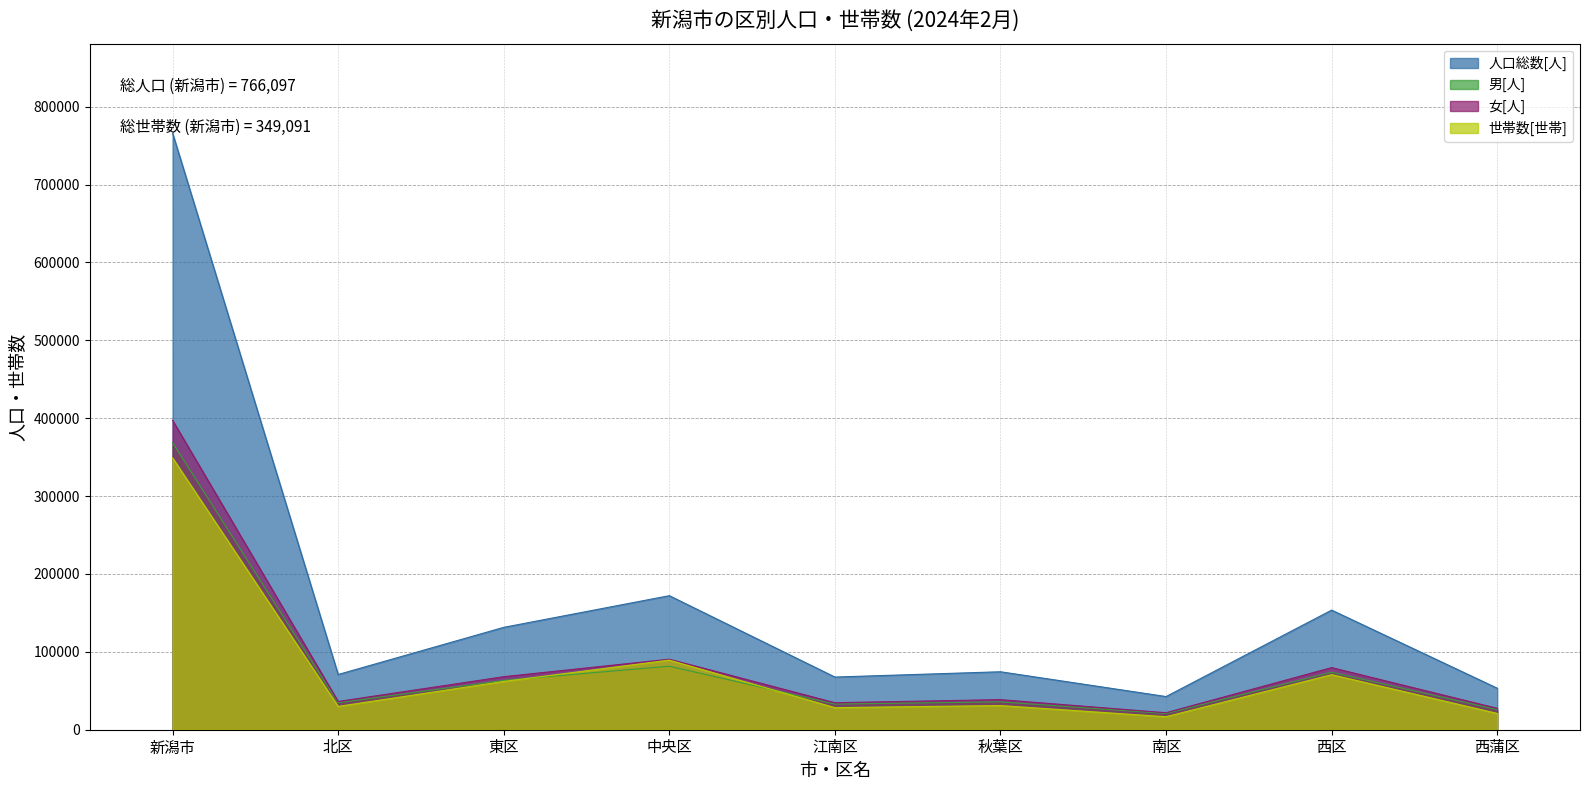

In 人口総数[人], how many points are higher than both neighbors (excluding endpoints)?

3